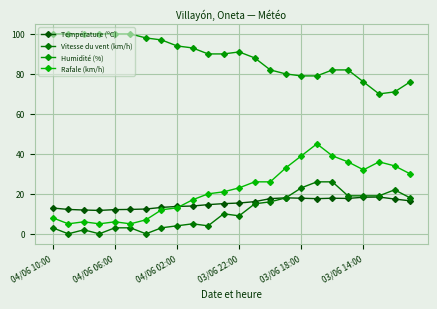

Which series has the widest spread of values?

Rafale (km/h)